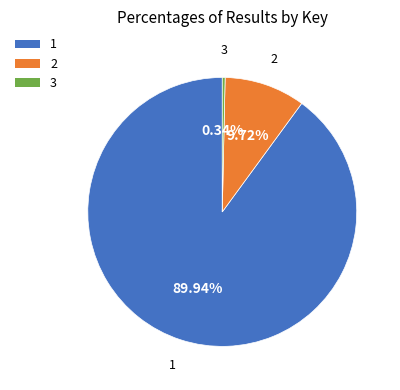

Which category has the smallest portion of the pie?

3